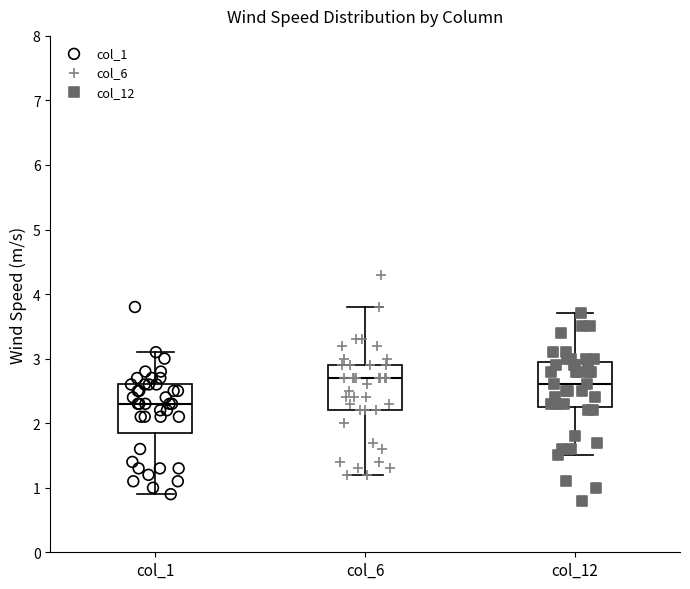

Reading left to right, transcribe this box plot: for each box, give where its median line is, the range the box spans, and where its two whiskers end, as read against the y-axis. The values are not printed on the chart, so give them approximately, as read against the axis.

col_1: median 2.3, box 1.9 to 2.6, whiskers 0.9 to 3.1
col_6: median 2.7, box 2.2 to 2.9, whiskers 1.2 to 3.8
col_12: median 2.6, box 2.3 to 3.0, whiskers 1.5 to 3.7